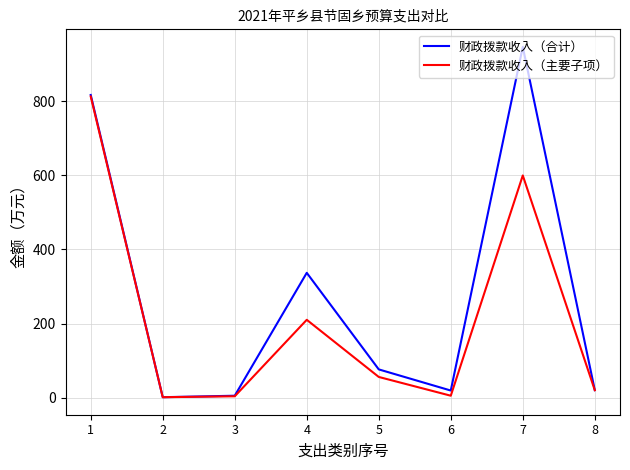

The value of 财政拨款收入（合计） at 7 is 947.4. True or false?

True